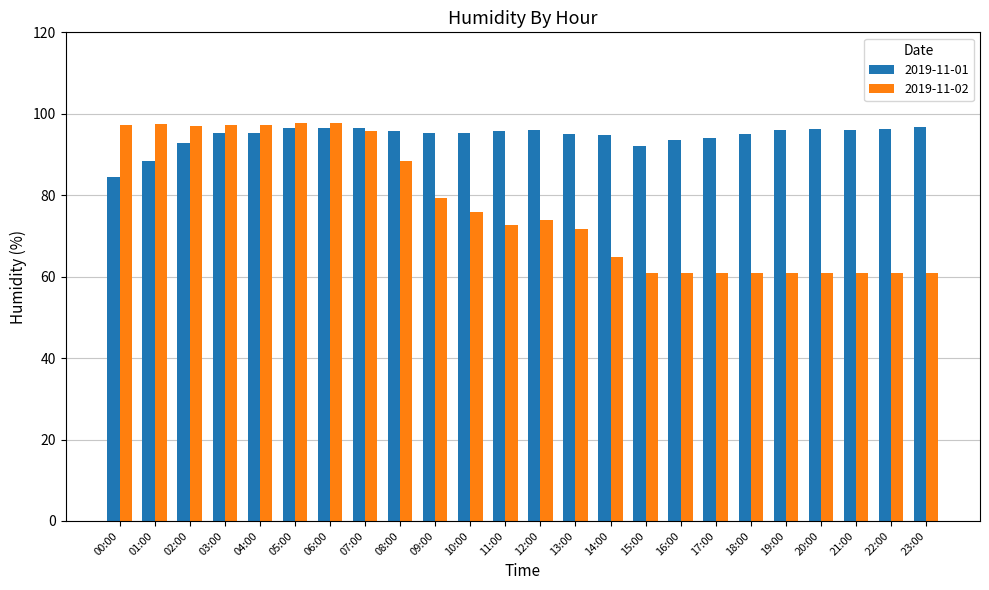

List the series in order of their overall mean, lowest first.

2019-11-02, 2019-11-01